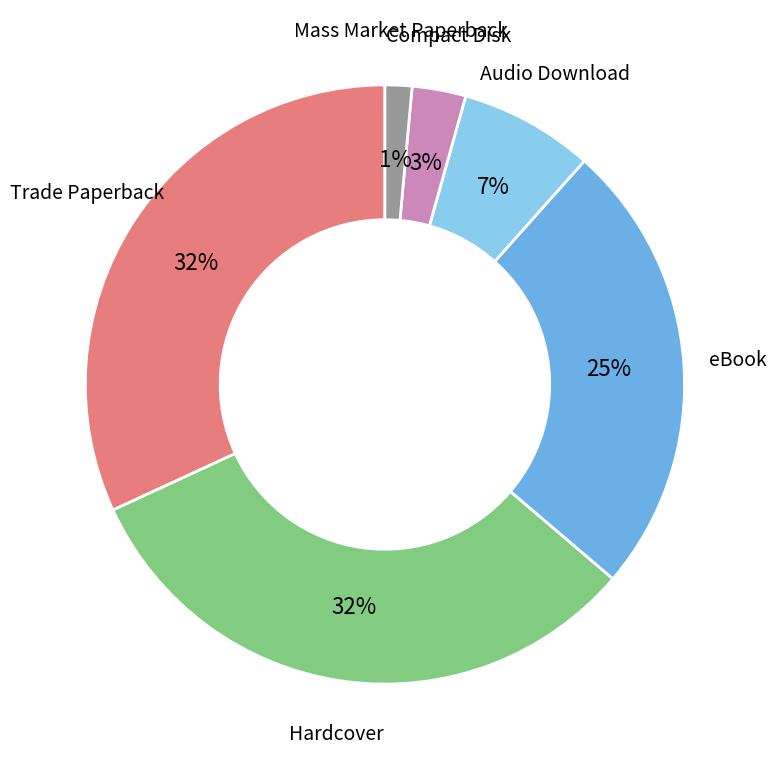

To the nearest percent, what is the average slice percentage?

17%